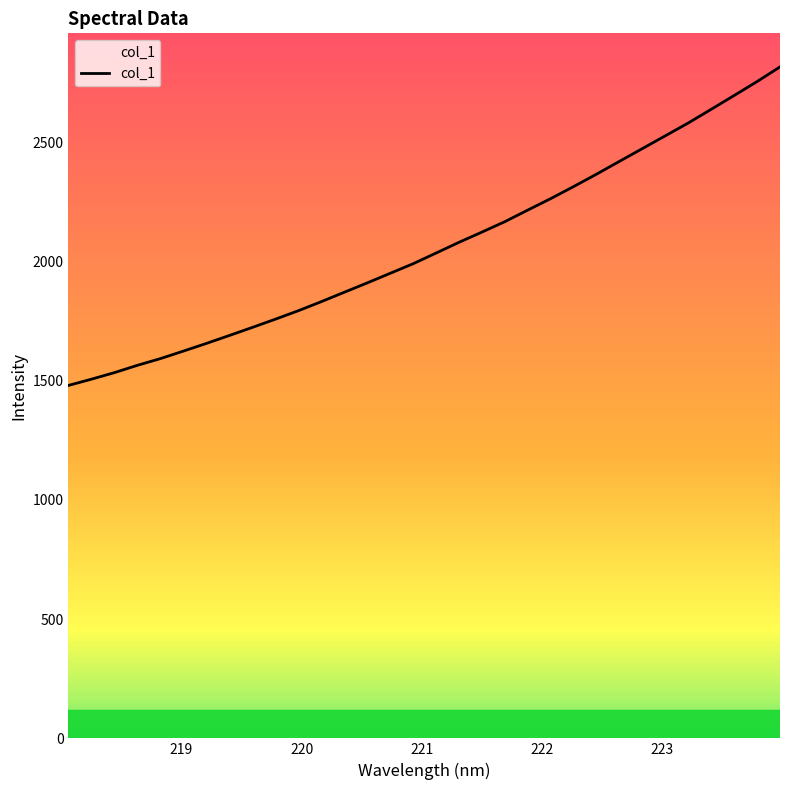

What is the difference between the maximum and minimum values?

1335.9